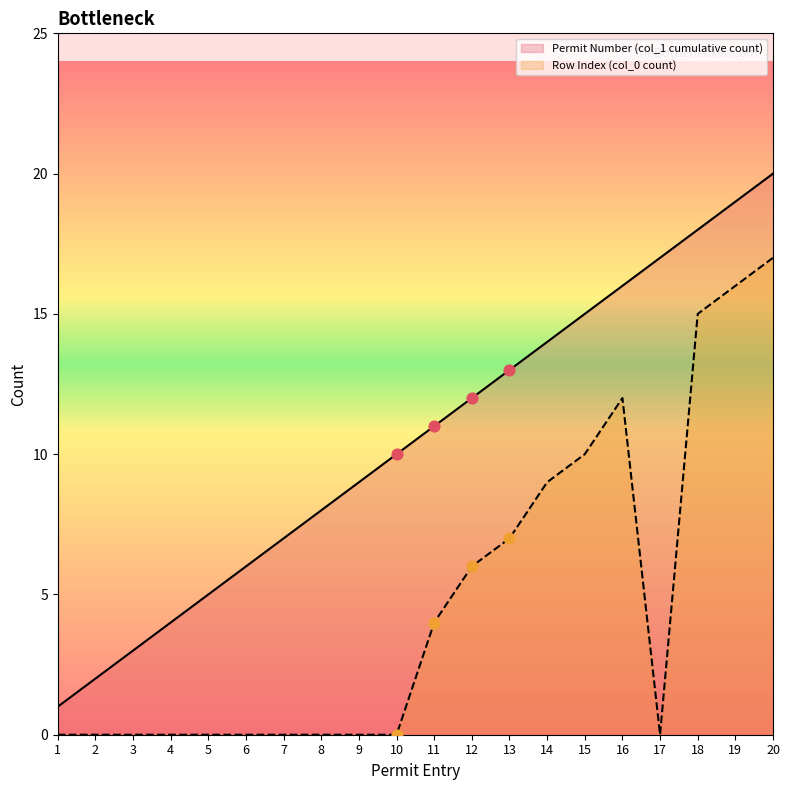

What are all the series names shown in the legend?

Permit Number (col_1 cumulative count), Row Index (col_0 count)